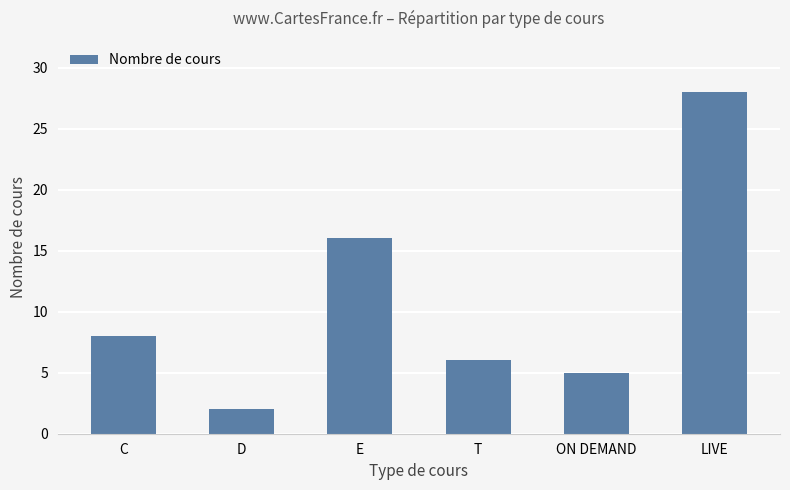

The chart shows a value of 1 at ON DEMAND. True or false?

False